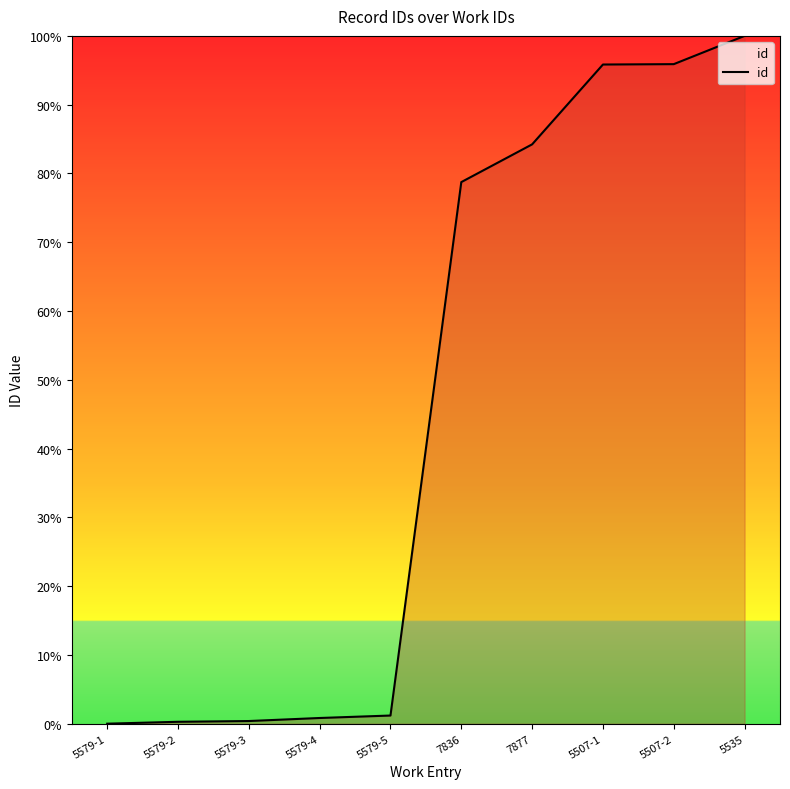

What is the change in value from 5579-1 to 7836?

+78.7